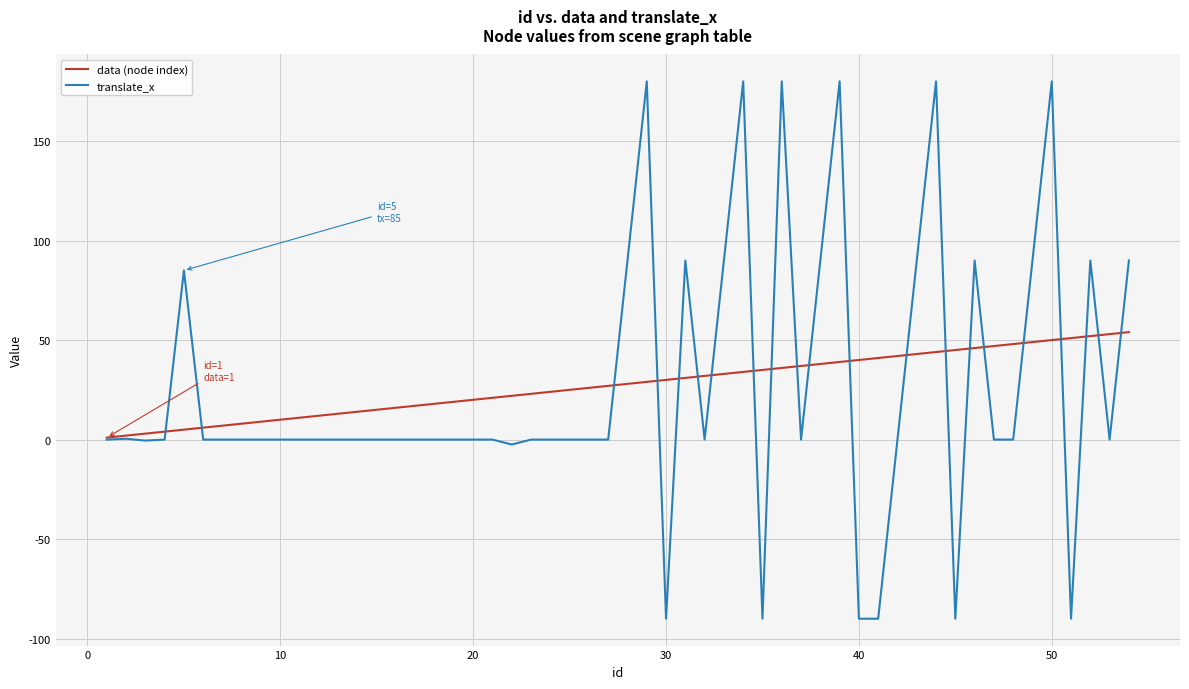

What is the difference between the maximum and minimum values in the translate_x series?

270.0